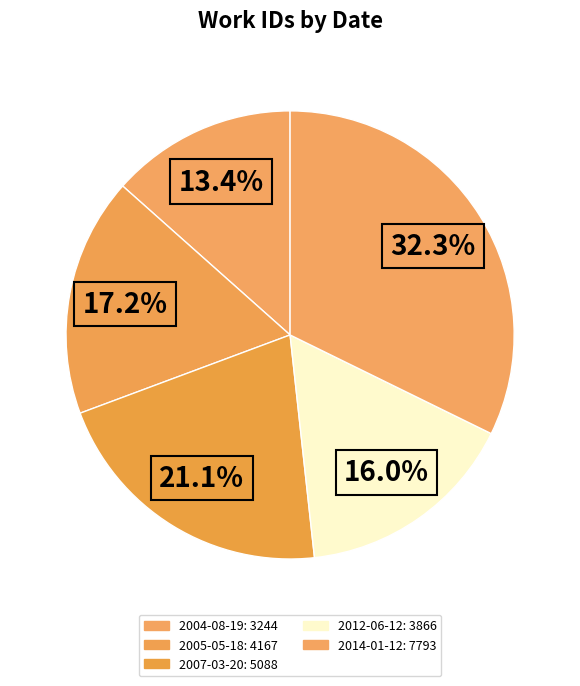

How many segments does this pie chart have?

5